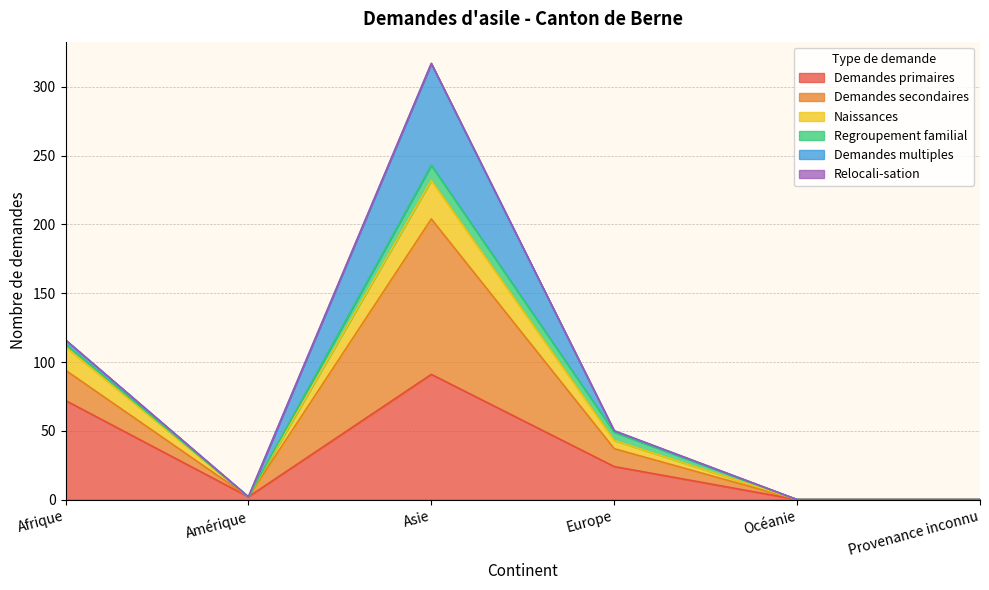

What is the approximate value of Demandes secondaires at Amérique?

2